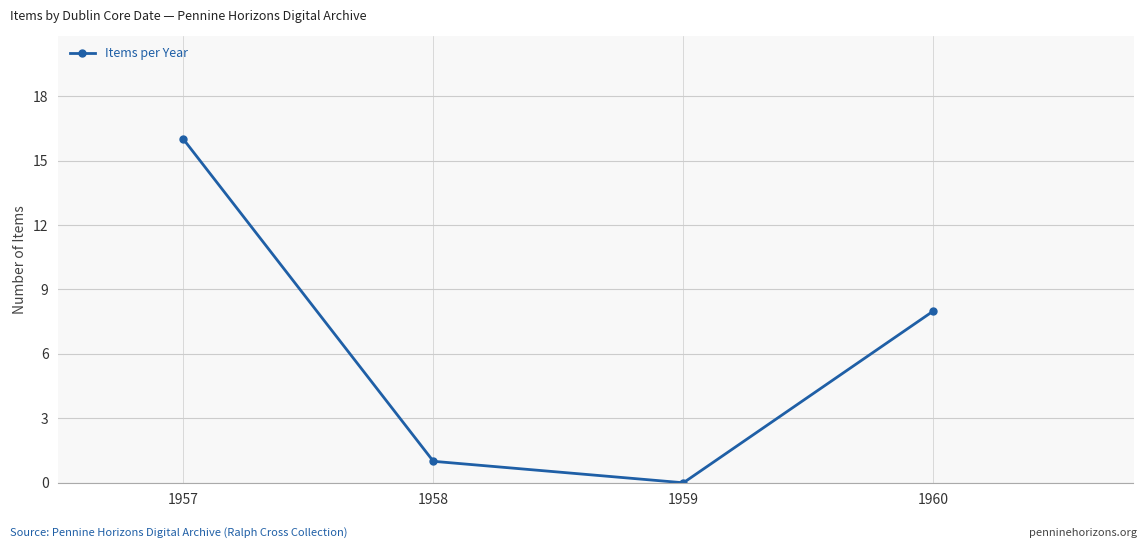

What is the average value?

6